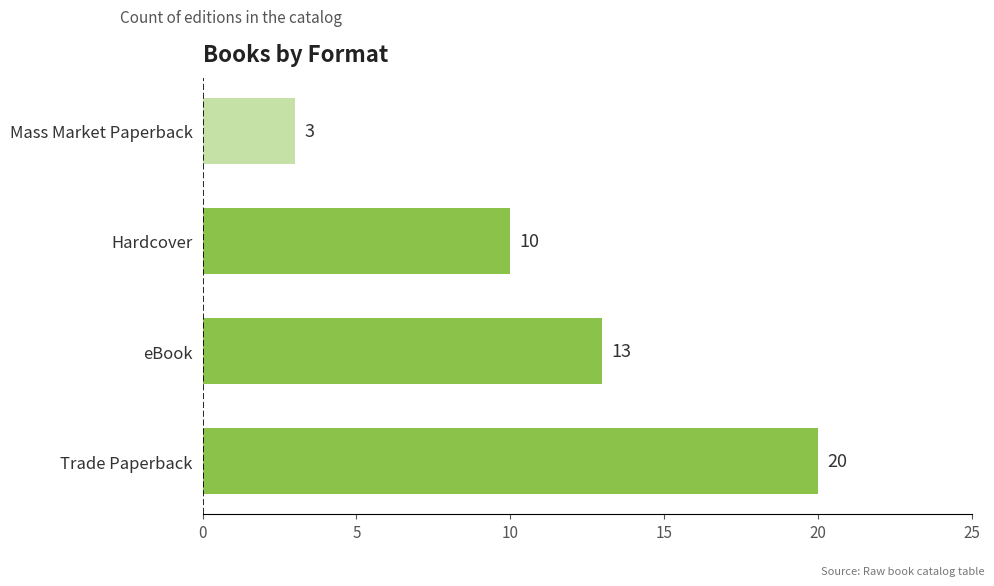

Does the chart contain stacked bars?

No